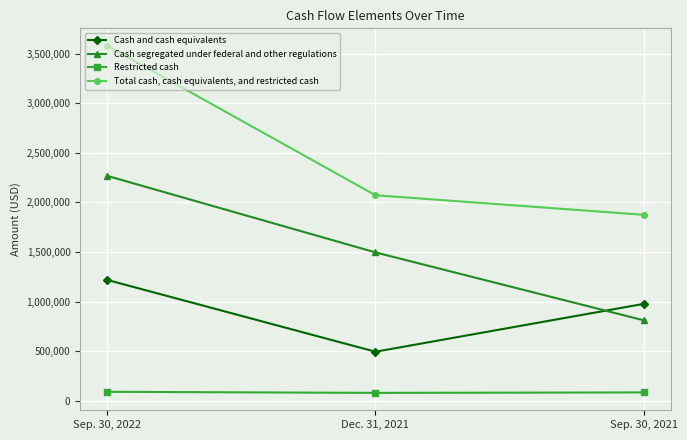

Rank the categories by Cash segregated under federal and other regulations value from lowest to highest.

Sep. 30, 2021, Dec. 31, 2021, Sep. 30, 2022